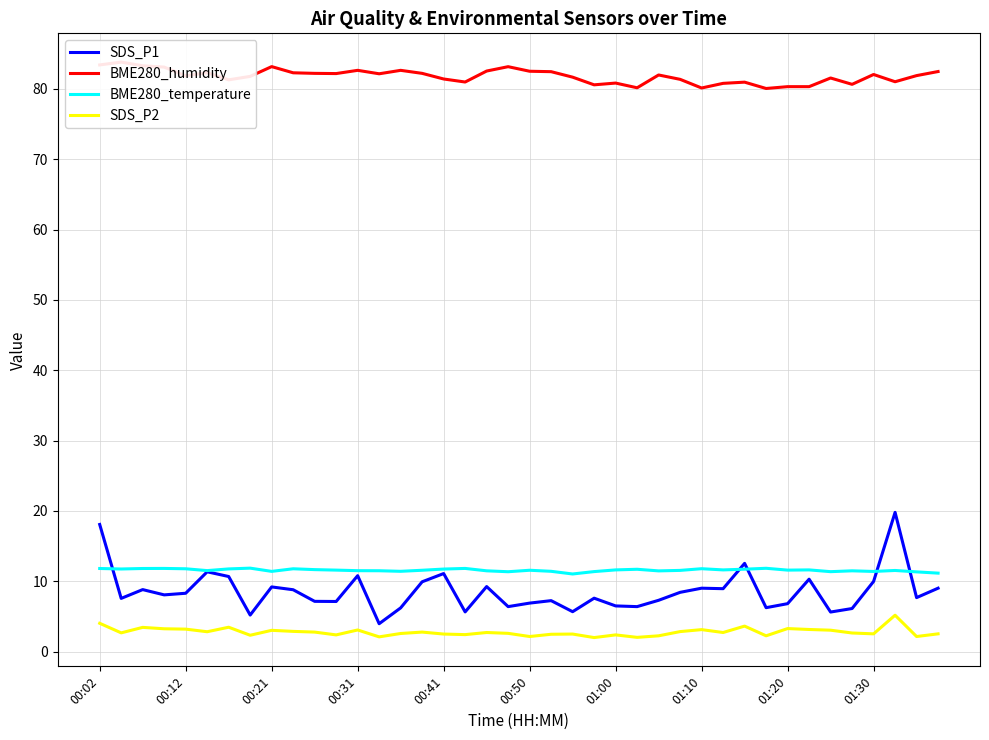

True or false: SDS_P1 and SDS_P2 cross at least once.

False